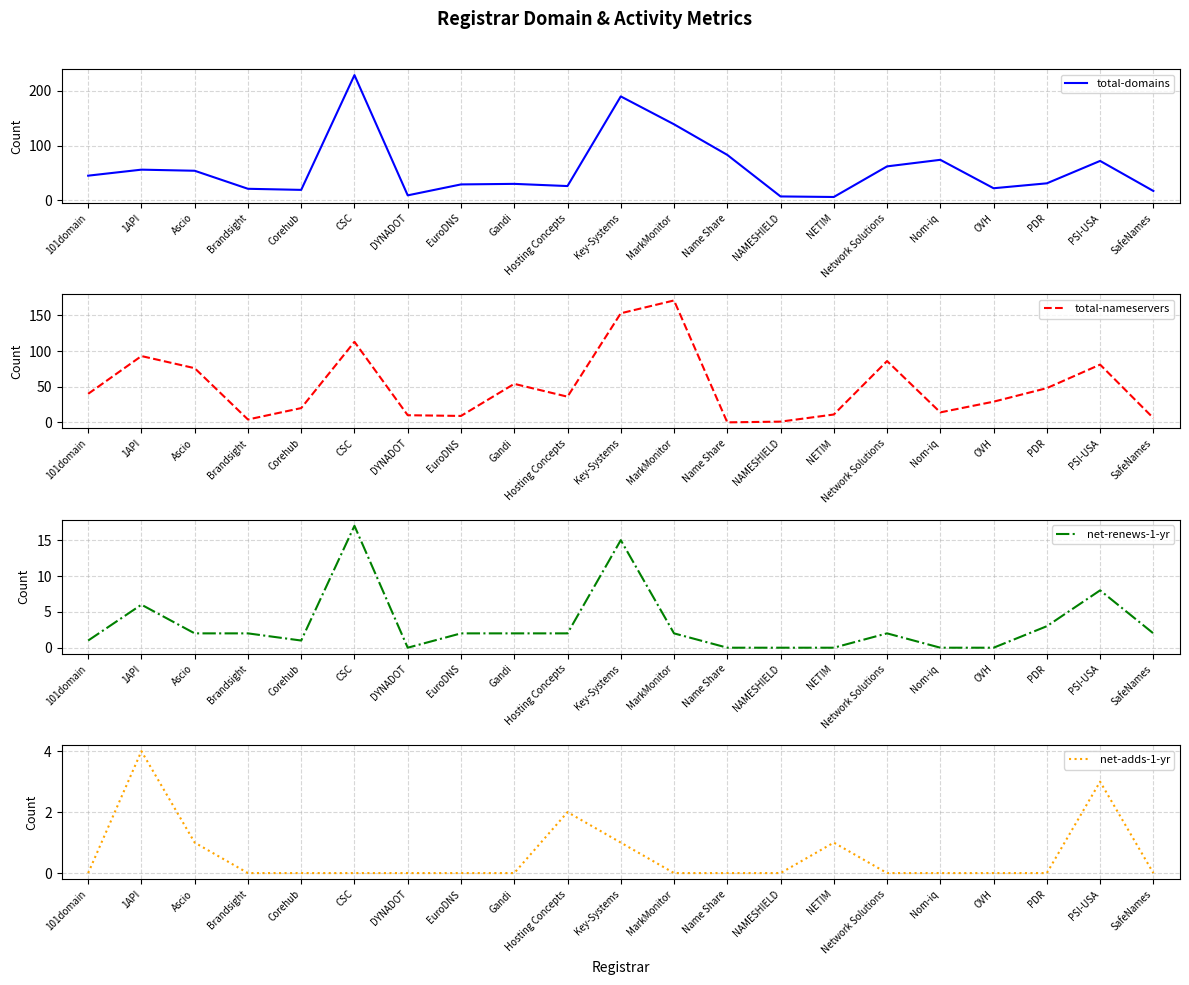

True or false: total-domains and net-adds-1-yr cross at least once.

False